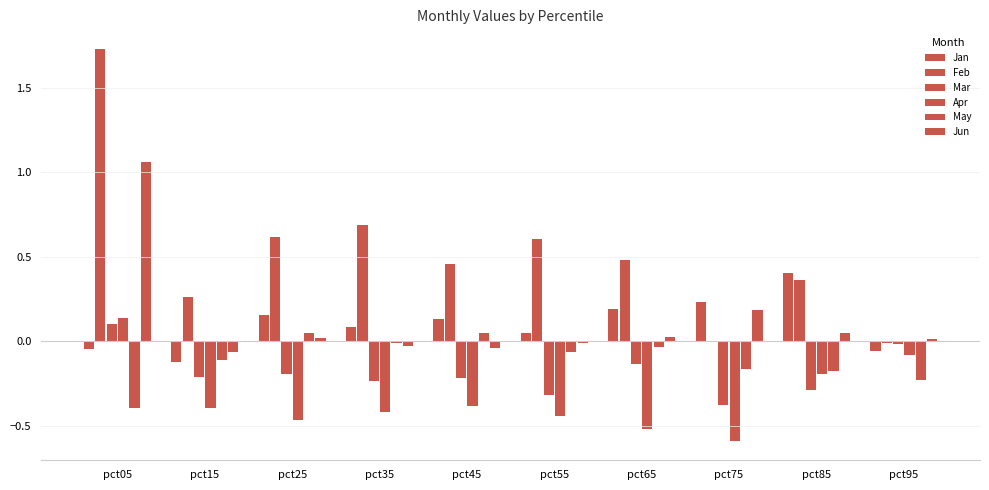

How many values in Jan are above zero?

7